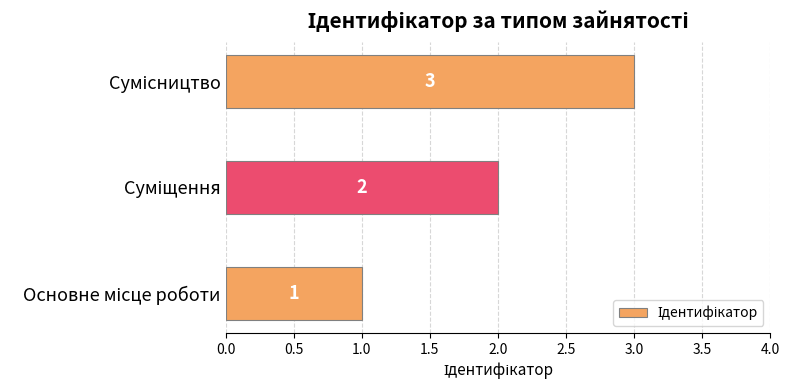

What is the maximum value shown in the chart?

3